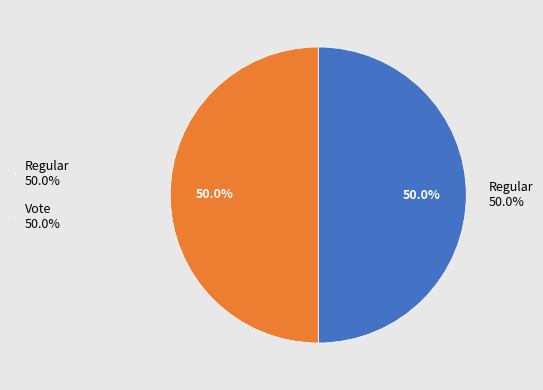

What percentage do Regular and Vote together represent?

100.0%